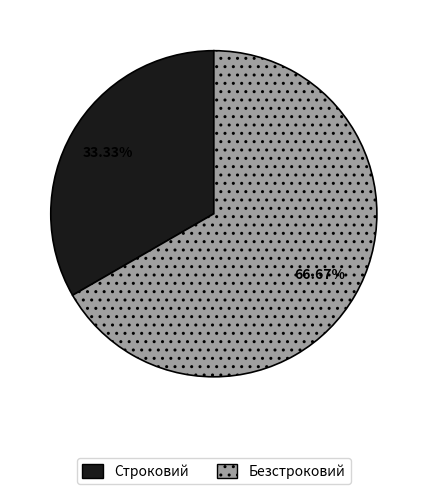

To the nearest percent, what is the average slice percentage?

50%